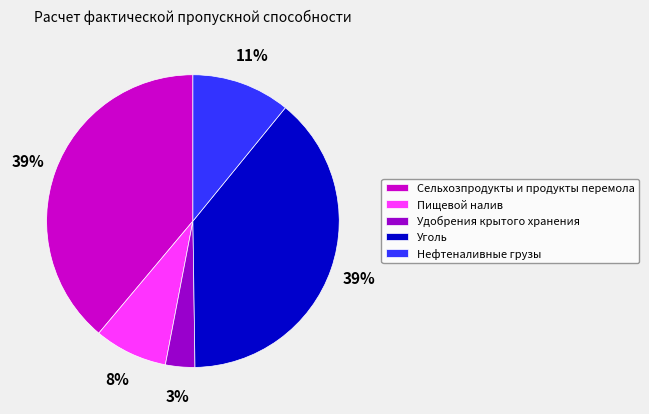

The Сельхозпродукты и продукты перемола slice represents 48% of the pie. True or false?

False